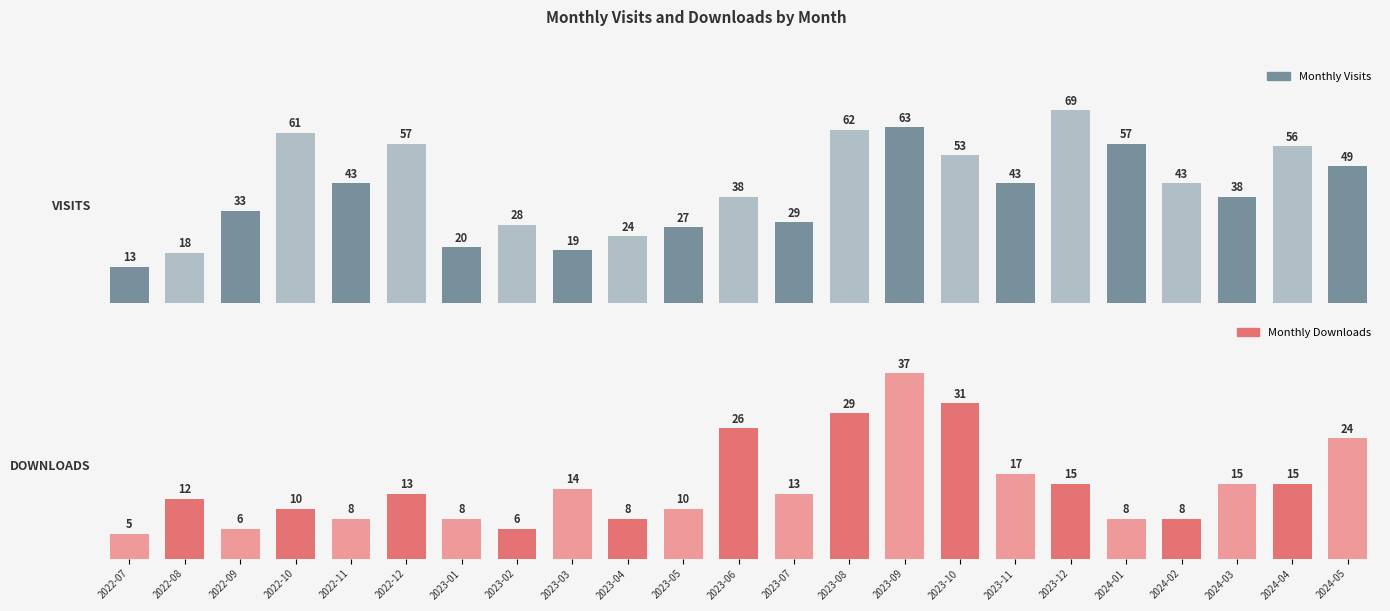

Reading right to left, what are all the values shown in this chart?

Monthly Visits: 49	56	38	43	57	69	43	53	63	62	29	38	27	24	19	28	20	57	43	61	33	18	13
Monthly Downloads: 24	15	15	8	8	15	17	31	37	29	13	26	10	8	14	6	8	13	8	10	6	12	5